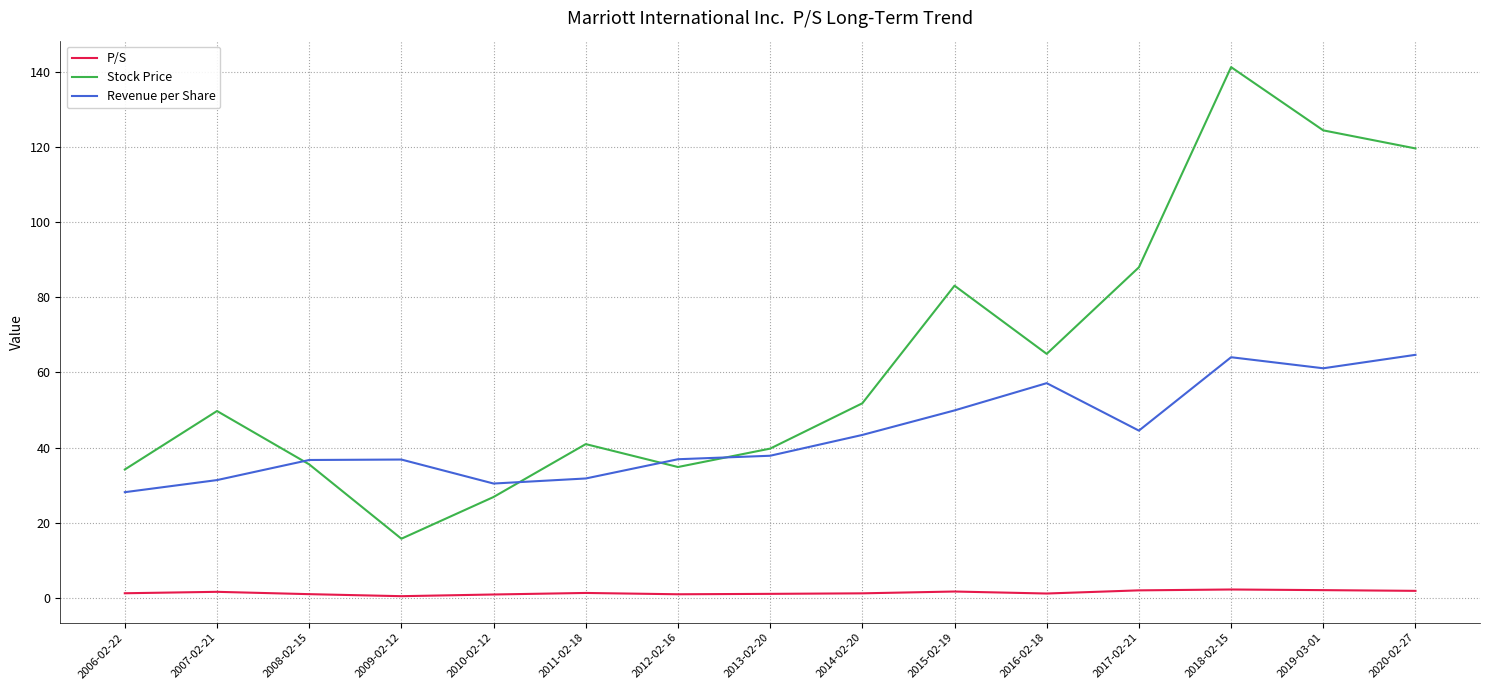

Between 2010-02-12 and 2014-02-20, which series saw the biggest shift?

Stock Price